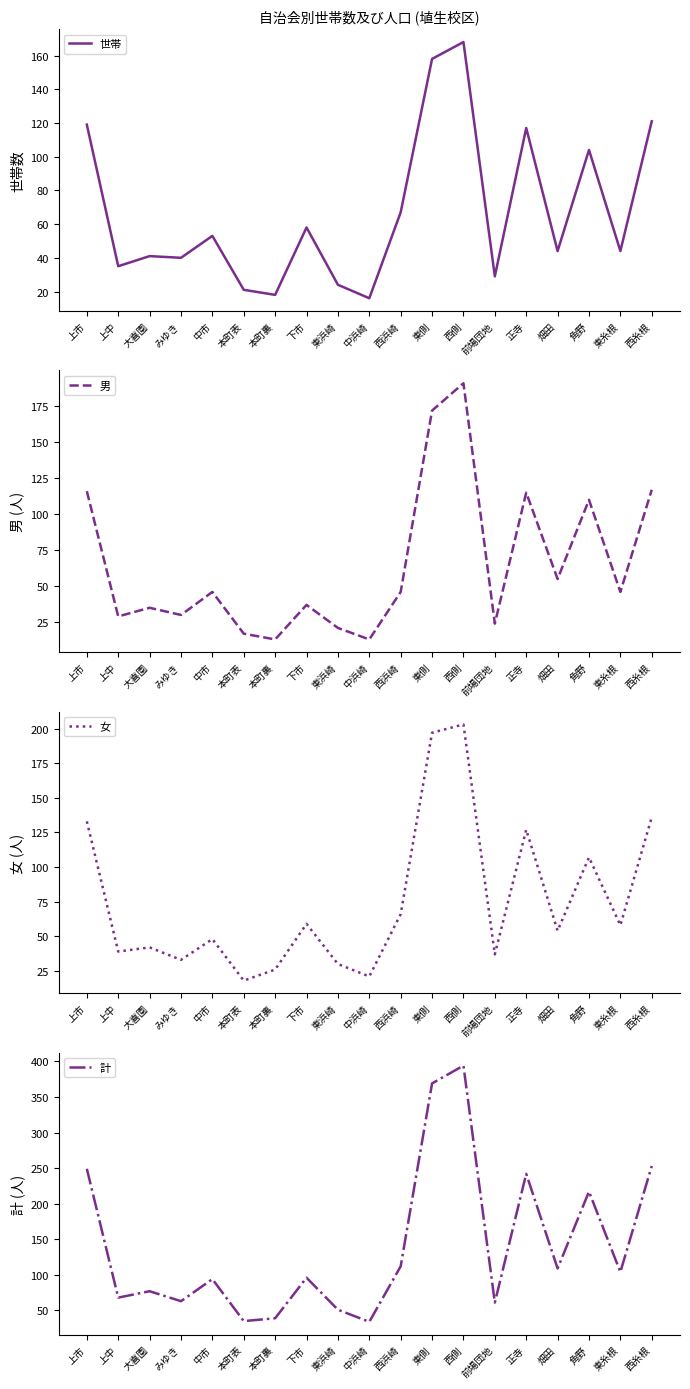

Reading left to right, transcribe all the data shown in this chart.

世帯: 119	35	41	40	53	21	18	58	24	16	67	158	168	29	117	44	104	44	121
男: 116	29	35	30	46	17	13	37	21	13	46	172	191	24	115	55	110	46	117
女: 133	39	42	33	48	18	26	59	30	21	66	197	203	37	127	54	107	58	136
計: 249	68	77	63	94	35	39	96	51	34	112	369	394	61	242	109	217	104	253